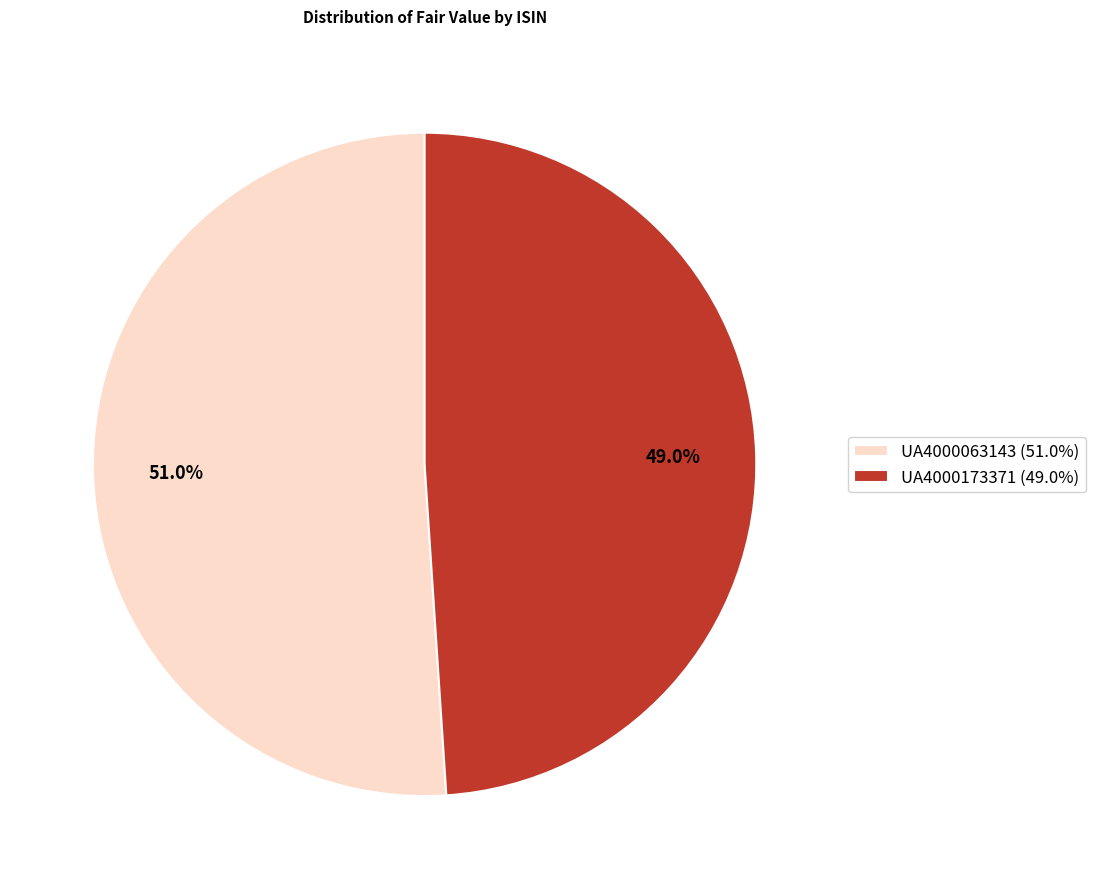

What percentage do UA4000063143 and UA4000173371 together represent?

100.0%